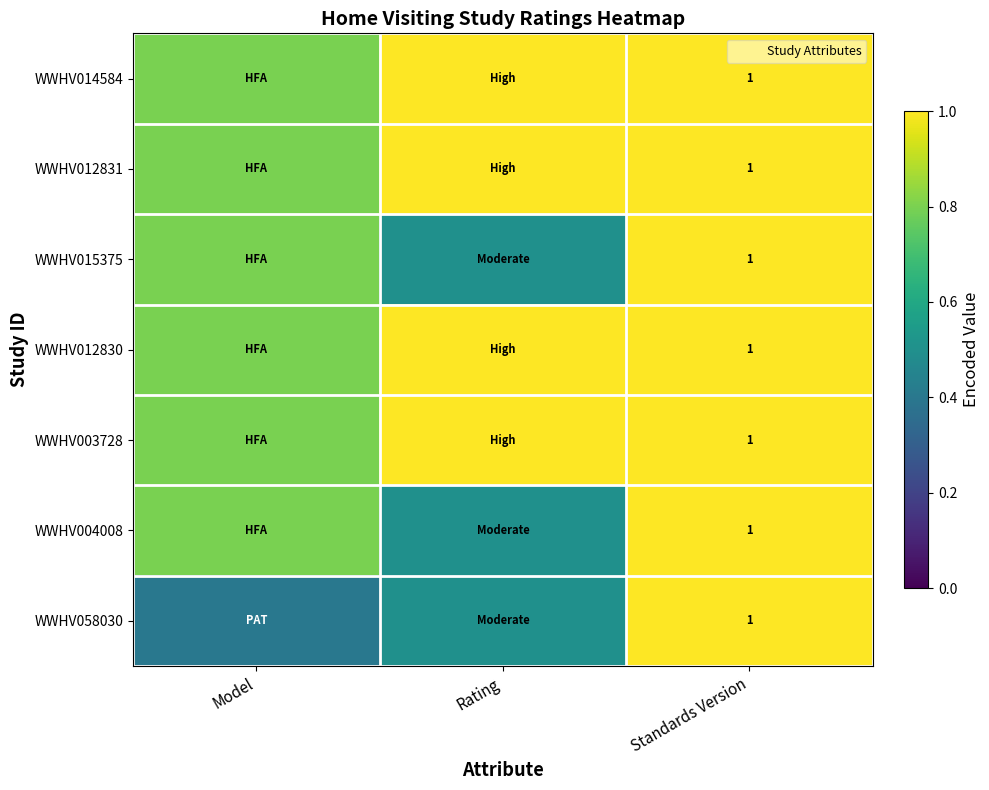

The WWHV014584 series shows 1.6 at Standards Version. True or false?

False